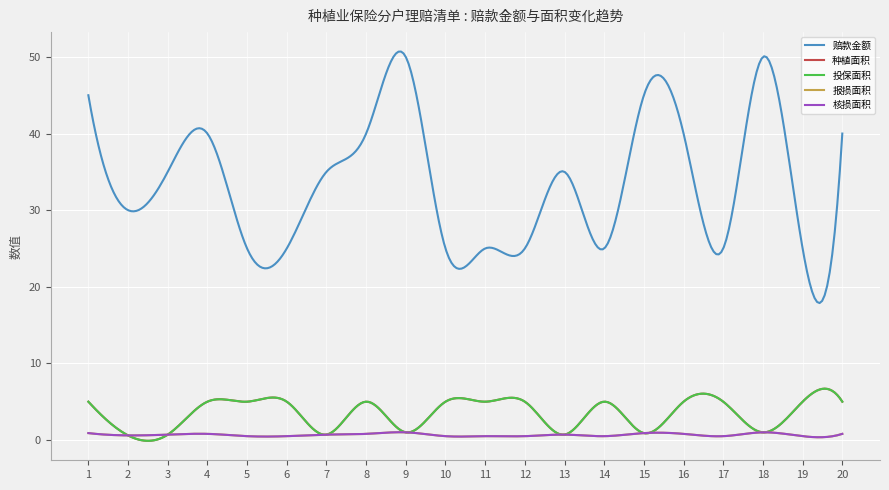

Is this an area chart (filled region under the line)?

No